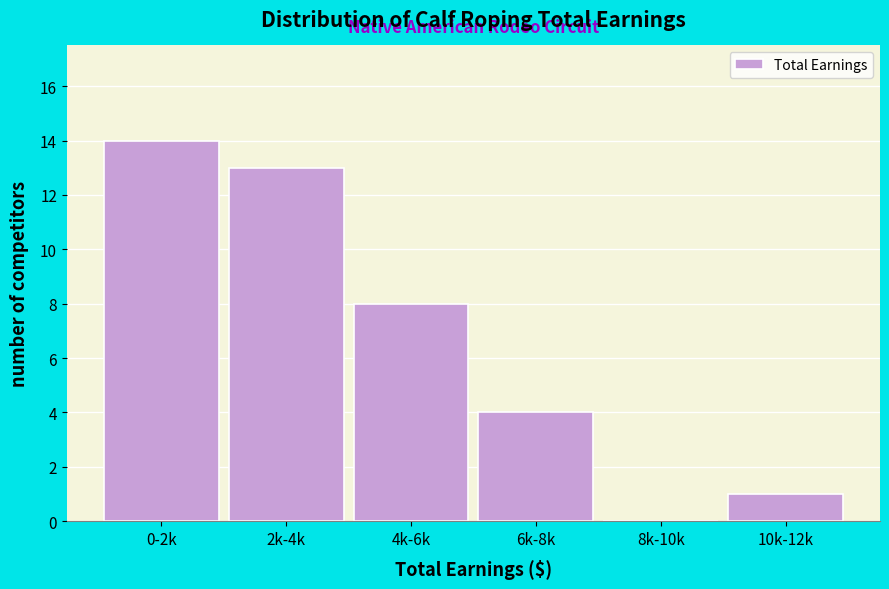

Reading left to right, transcribe all the data shown in this chart.

0-2k=14	2k-4k=13	4k-6k=8	6k-8k=4	8k-10k=0	10k-12k=1